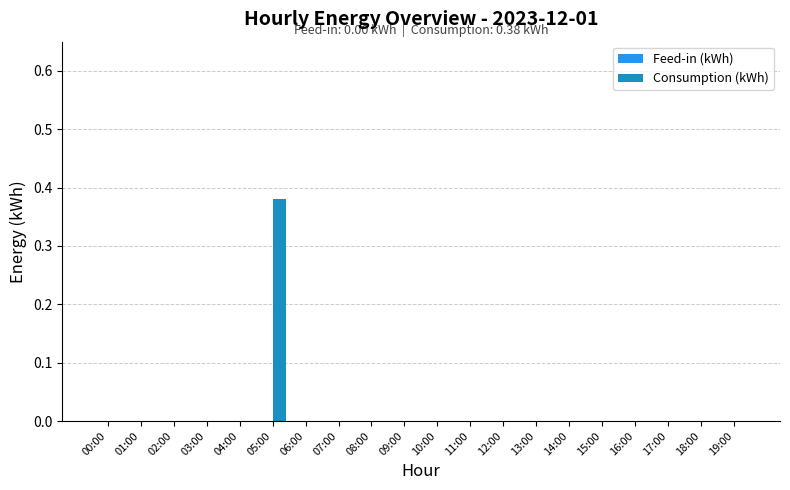

What is the change in value from 05:00 to 19:00?

-0.4